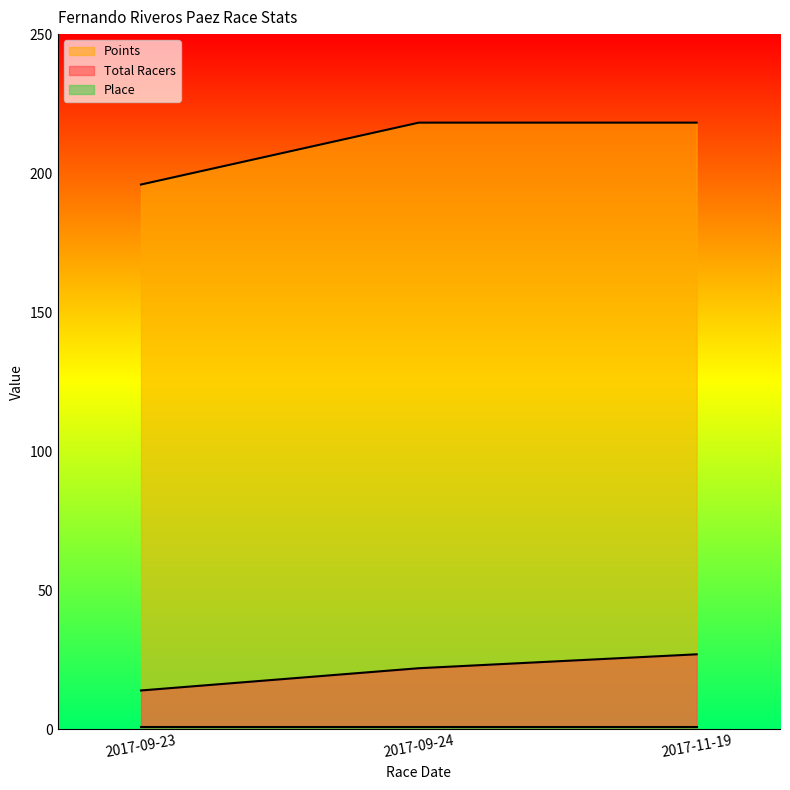

At how many categories does at least one series exceed 123?

3